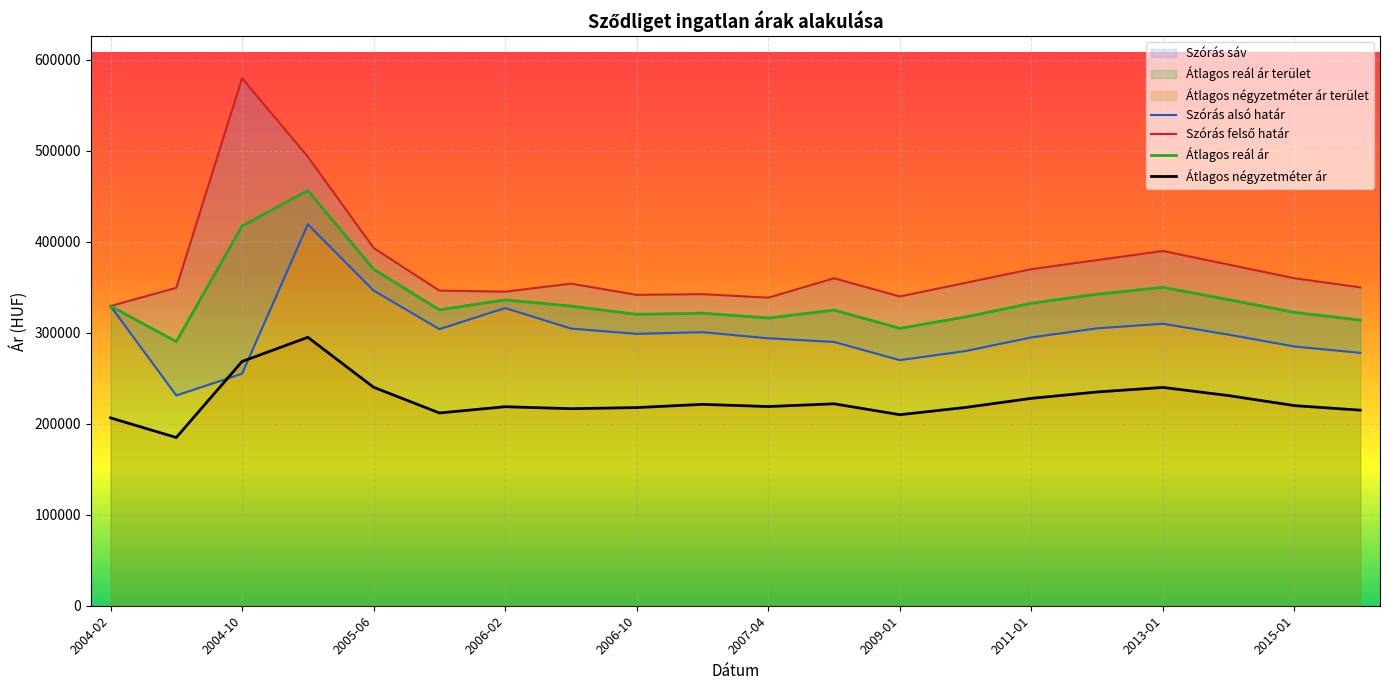

At how many categories does at least one series exceed 454312?

2